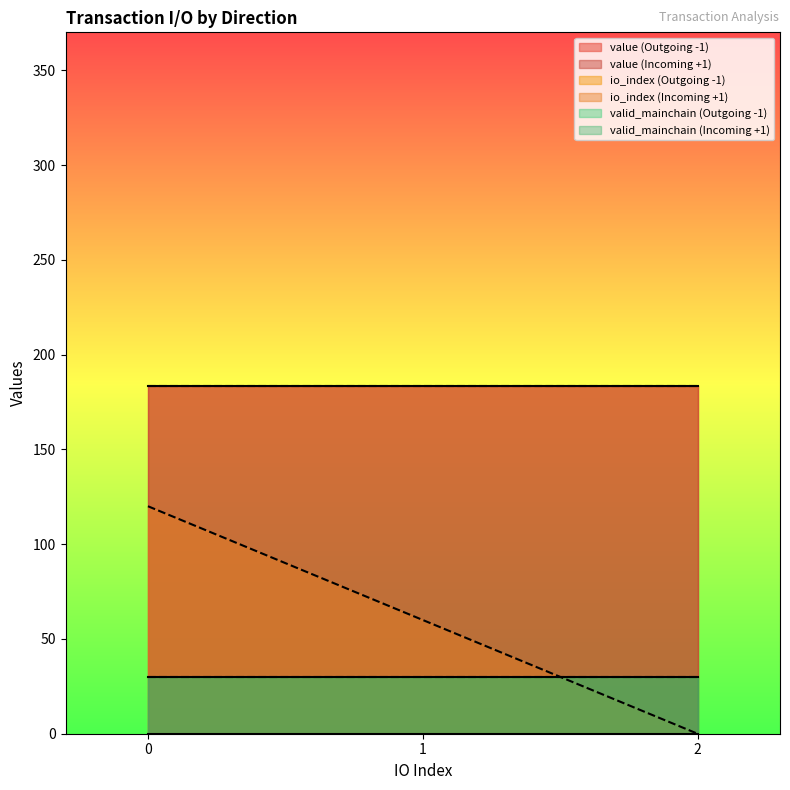

Reading left to right, extract all data points from this chart.

io_index: -1=0.0	-1=1.0	-1=2.0	1=0.0	1=1.0	1=2.0
value: -1=183.2	-1=183.2	-1=183.2	1=183.2	1=183.2	1=183.2
valid_mainchain: -1=1.0	-1=1.0	-1=1.0	1=1.0	1=1.0	1=1.0